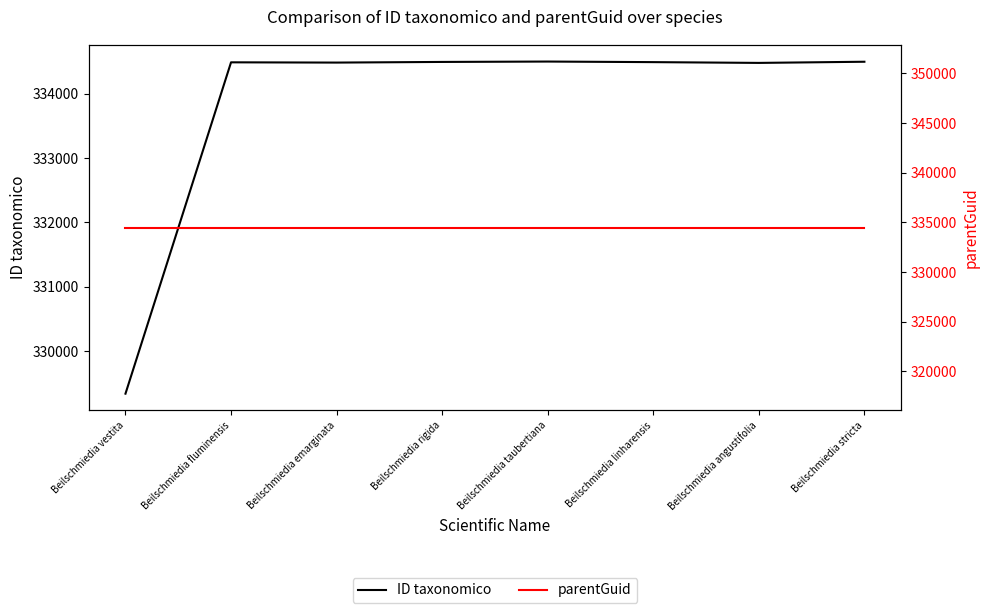

True or false: parentGuid has more than 1 points higher than both neighbors.

False